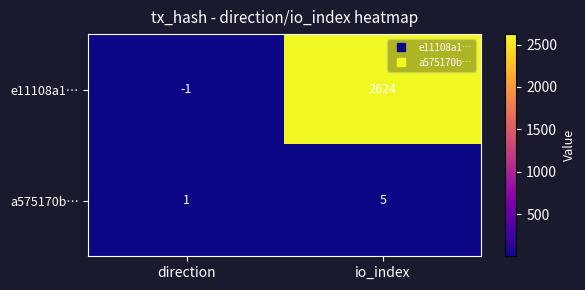

True or false: e11108a1… has a value of -2 at direction.

False